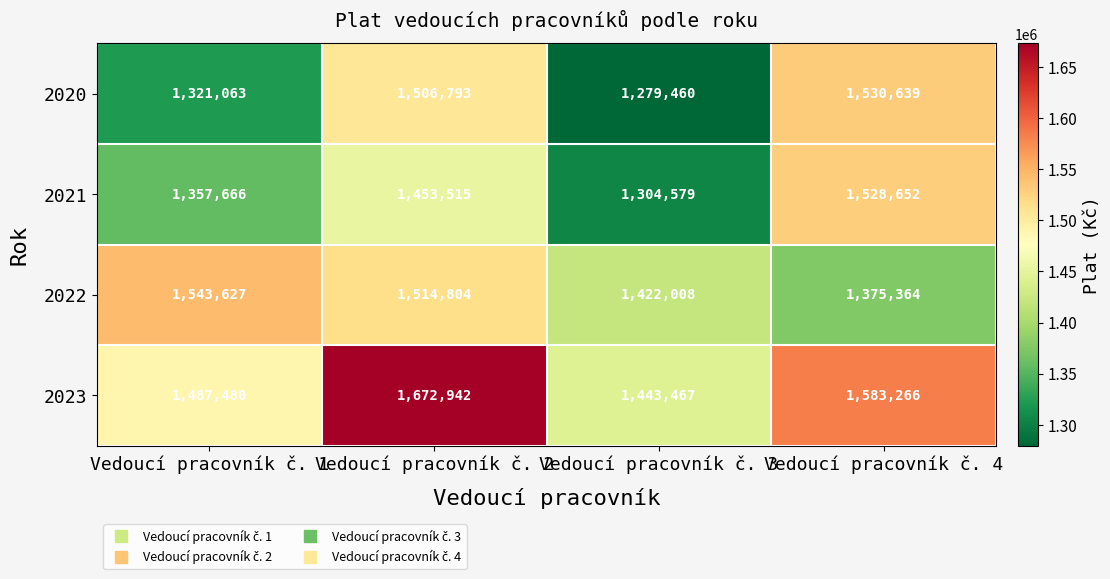

Reading left to right, extract all data points from this chart.

2020: 1321063	1506793	1279460	1530639
2021: 1357666	1453515	1304579	1528652
2022: 1543627	1514804	1422008	1375364
2023: 1487480	1672942	1443467	1583266